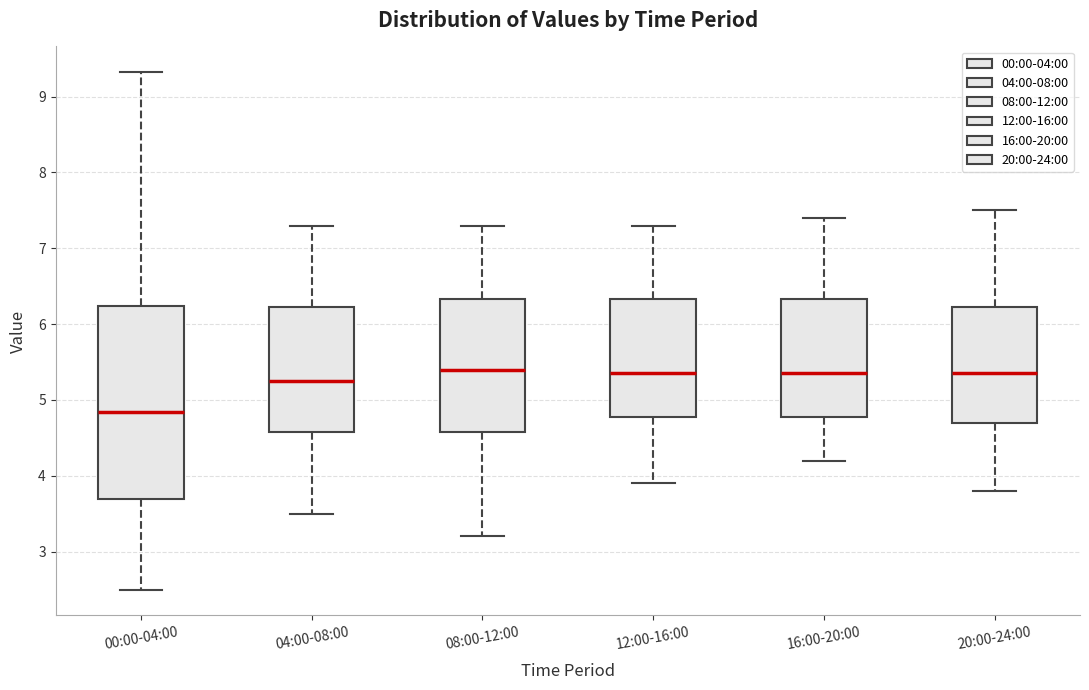

Reading left to right, transcribe this box plot: for each box, give where its median line is, the range the box spans, and where its two whiskers end, as read against the y-axis. The values are not printed on the chart, so give them approximately, as read against the axis.

00:00-04:00: median 4.8, box 3.7 to 6.2, whiskers 2.5 to 9.3
04:00-08:00: median 5.3, box 4.6 to 6.2, whiskers 3.5 to 7.3
08:00-12:00: median 5.4, box 4.6 to 6.3, whiskers 3.2 to 7.3
12:00-16:00: median 5.4, box 4.8 to 6.3, whiskers 3.9 to 7.3
16:00-20:00: median 5.4, box 4.8 to 6.3, whiskers 4.2 to 7.4
20:00-24:00: median 5.4, box 4.7 to 6.2, whiskers 3.8 to 7.5